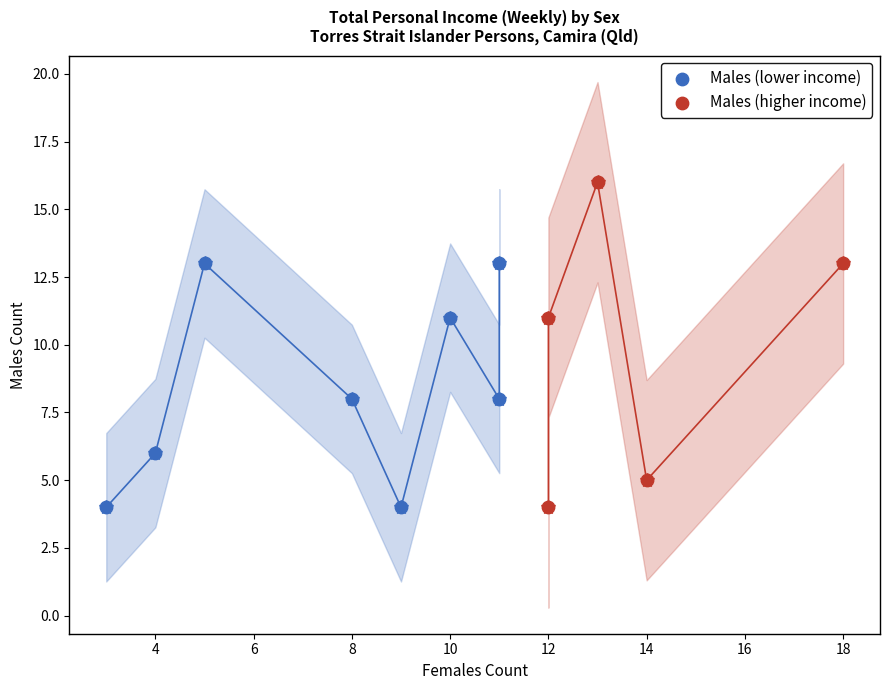

Which series contains the highest Y value?

Males (higher income)